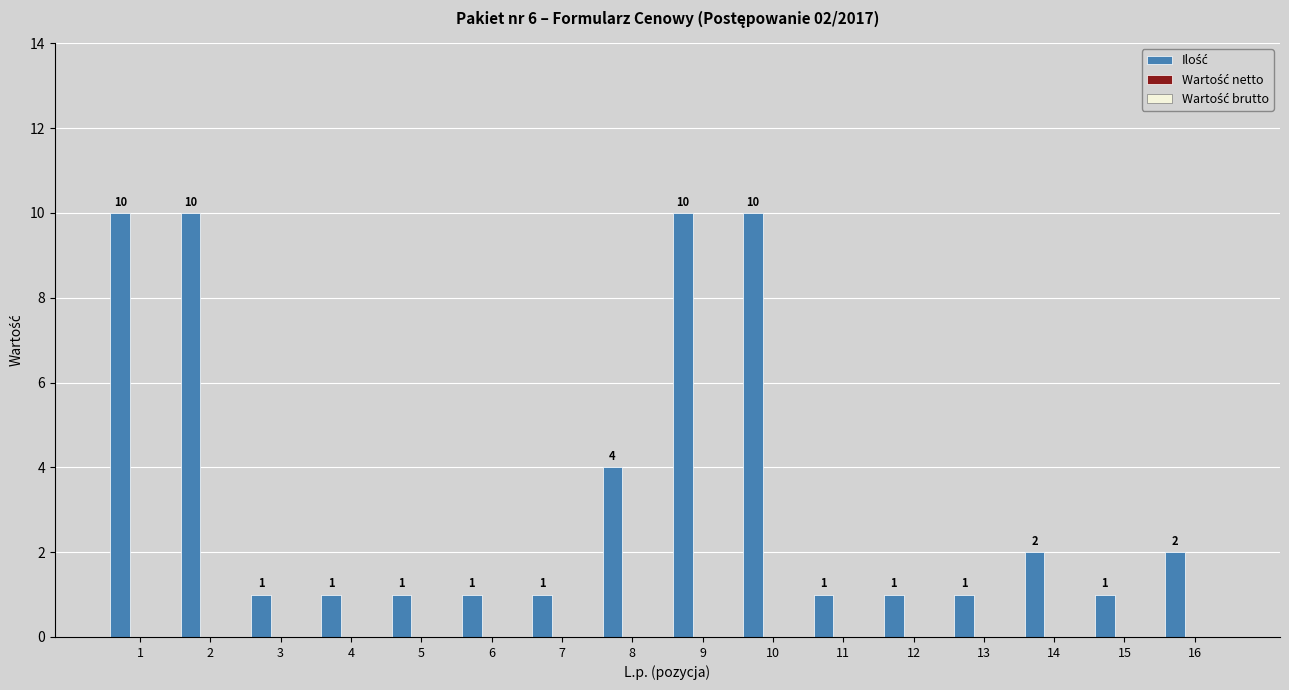

What is the value of the 4th bar from the left?

1